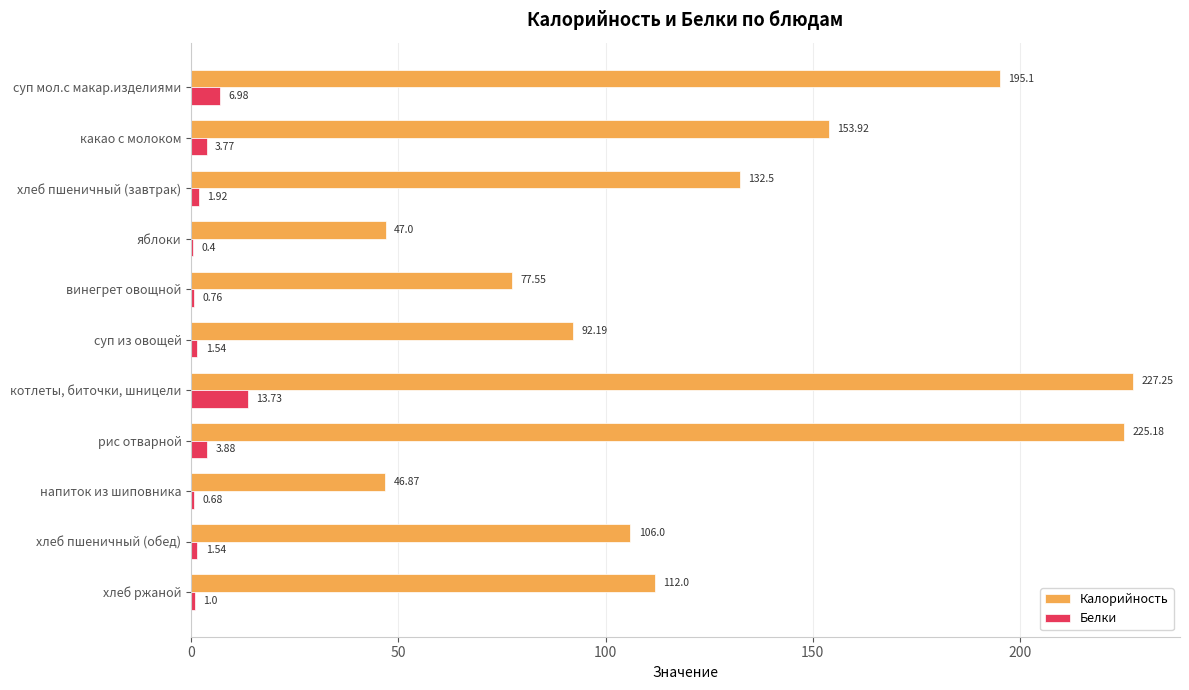

Which series has the largest total across all categories?

Калорийность